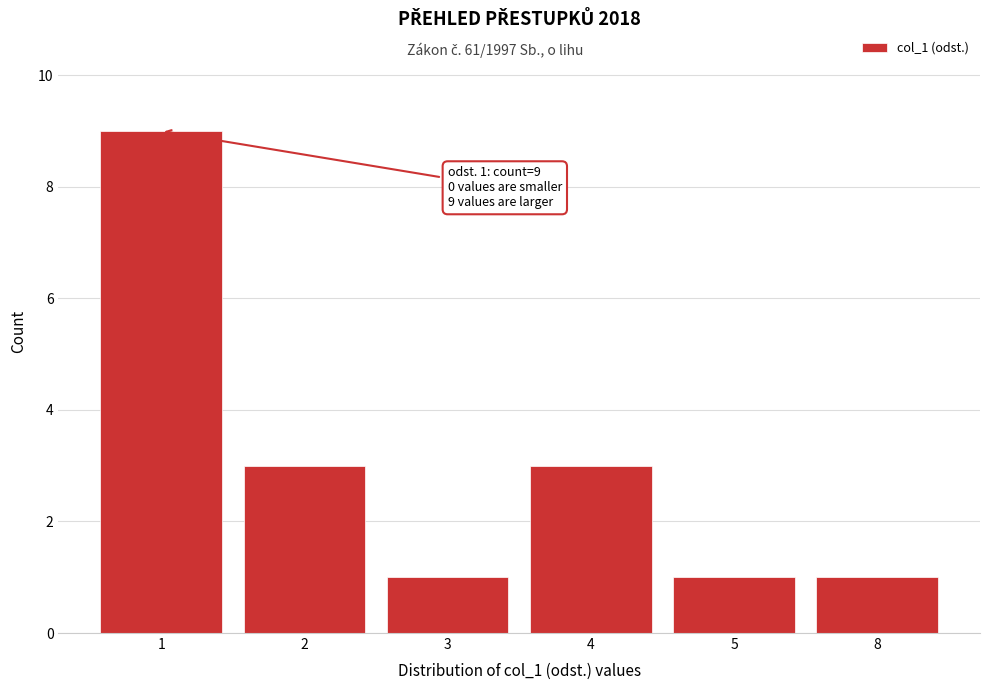

Reading left to right, extract all data points from this chart.

1=9	2=3	3=1	4=3	5=1	8=1